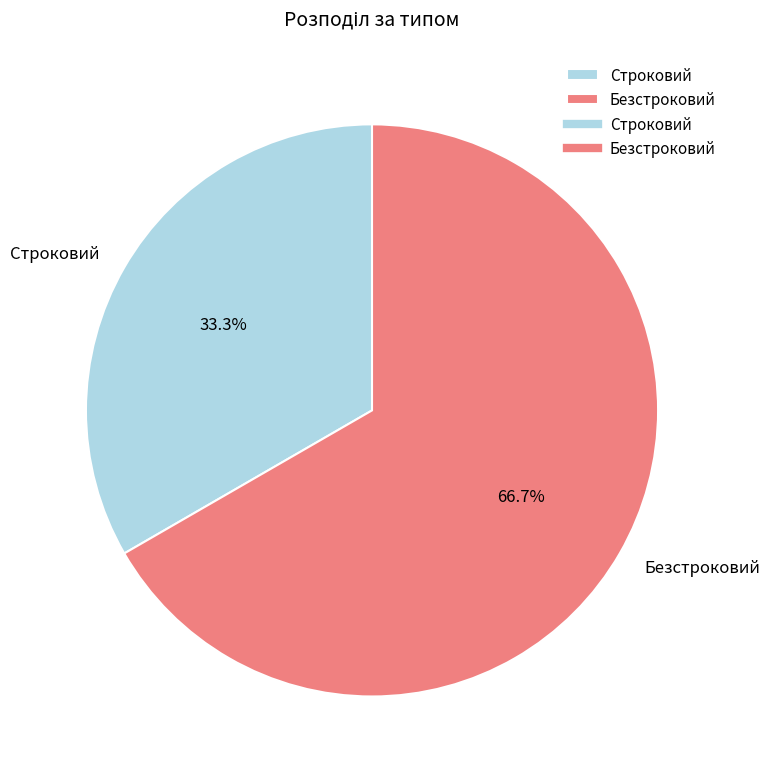

True or false: Строковий accounts for 33% of the total.

True